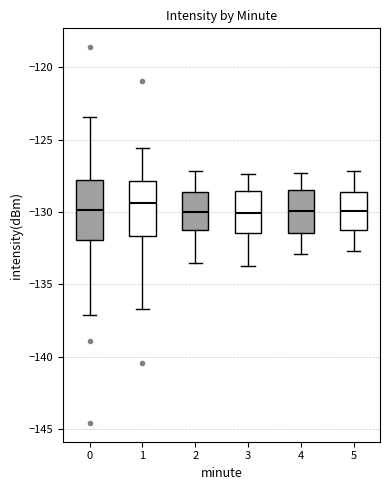

Where is the lower edge of the box at x = 4 on the y-axis? The values are not printed on the chart, so give them approximately, as read against the axis.

-131.5